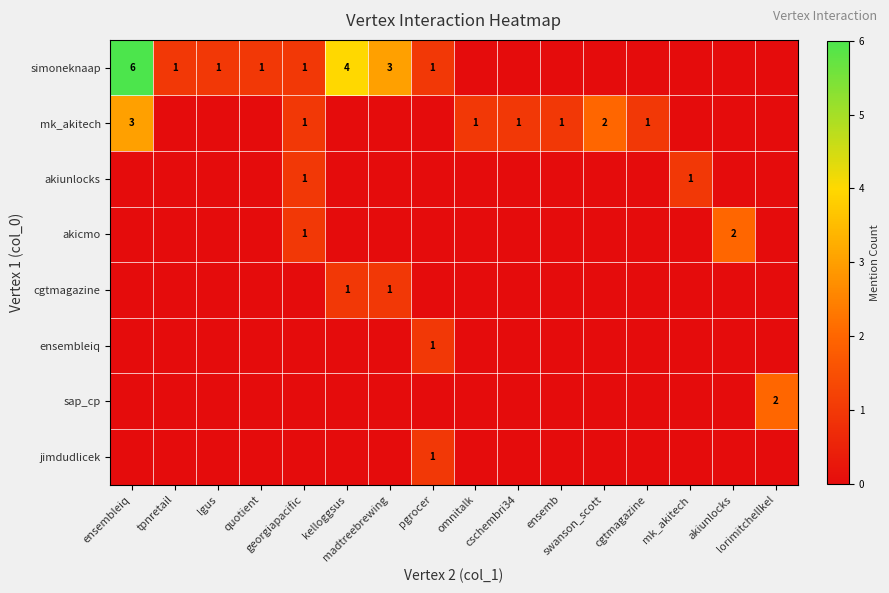

Which series has the largest total across all categories?

simoneknaap